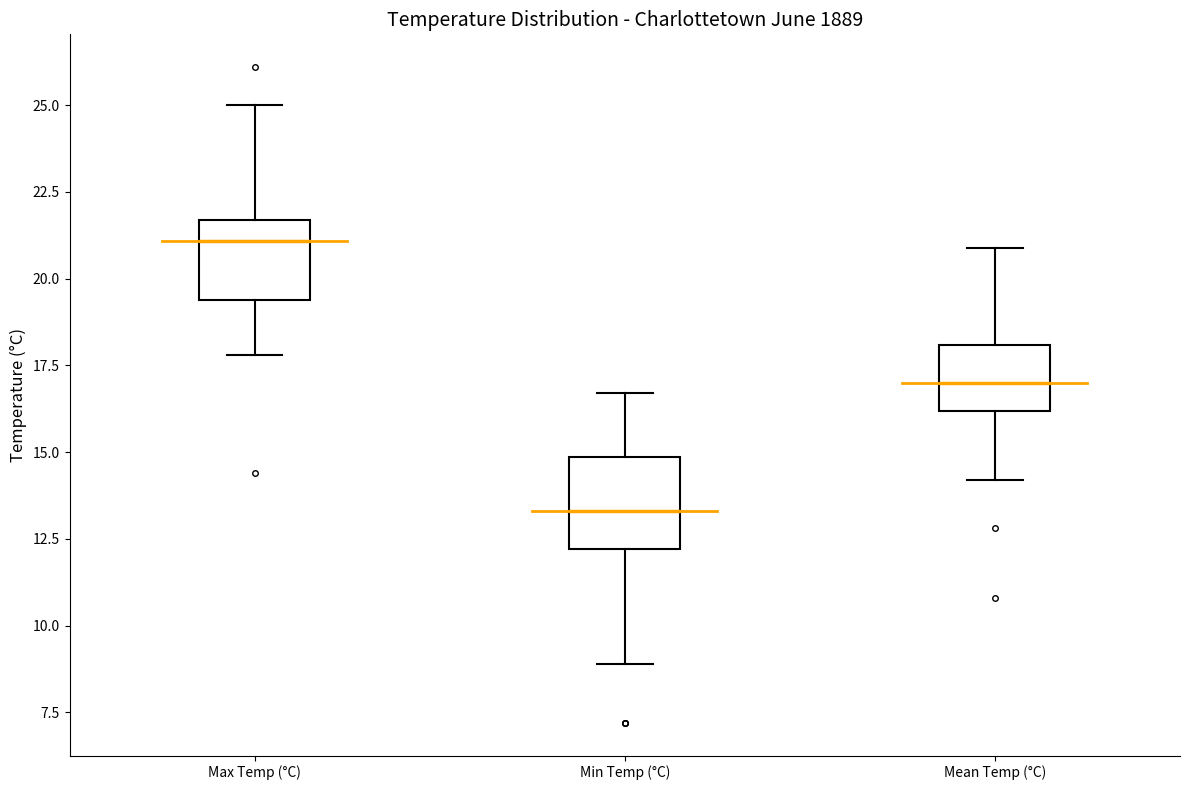

Which box's median line is the lowest?

Min Temp (°C)